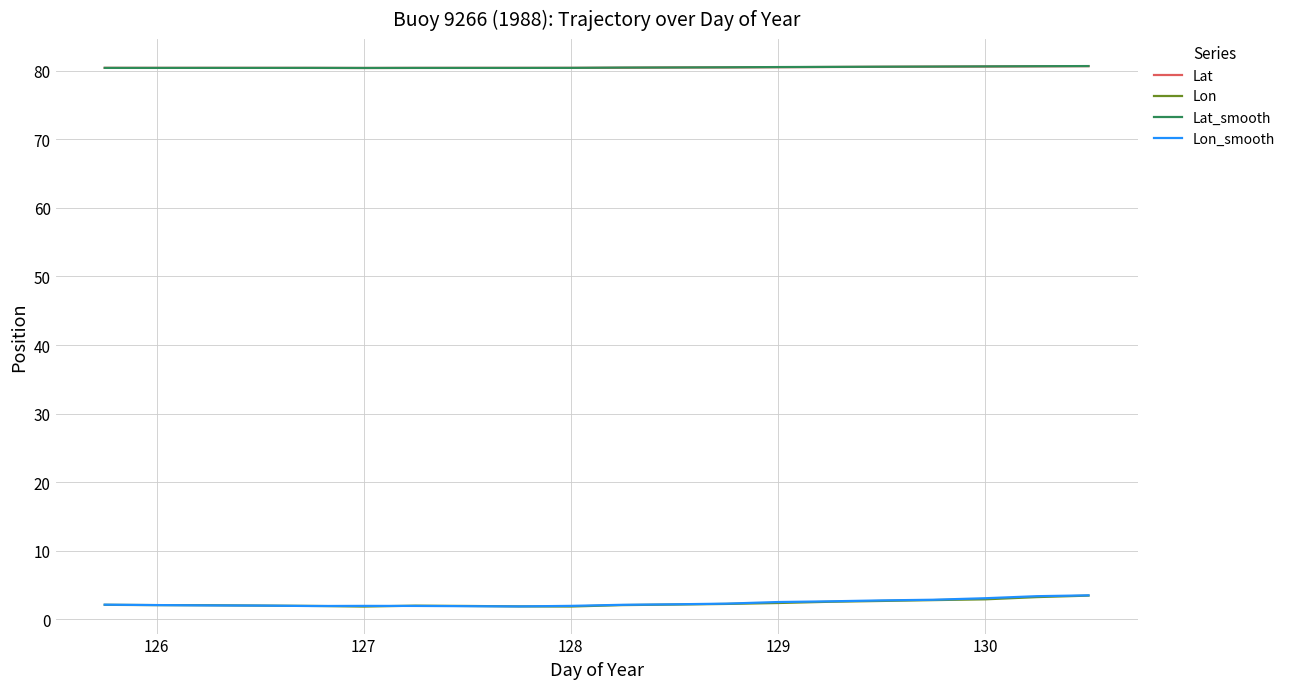

What is the difference between the maximum and minimum values in the Lon_smooth series?

1.6